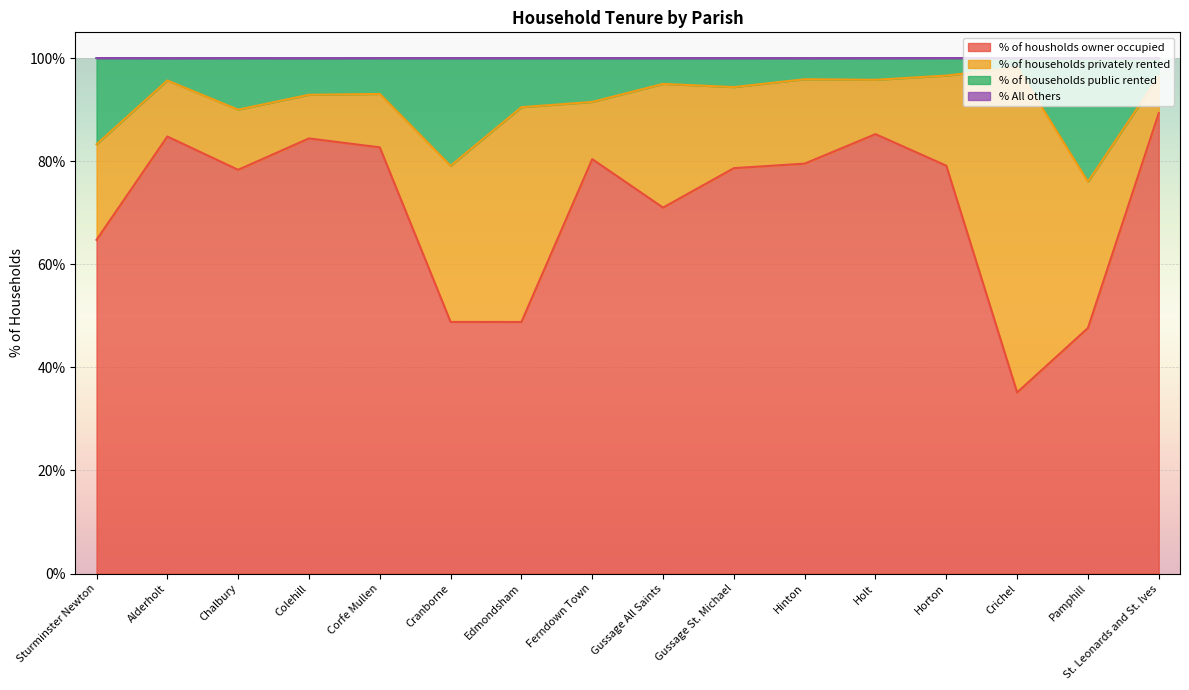

What value does the % of housholds owner occupied series have at Gussage St. Michael?

78.7